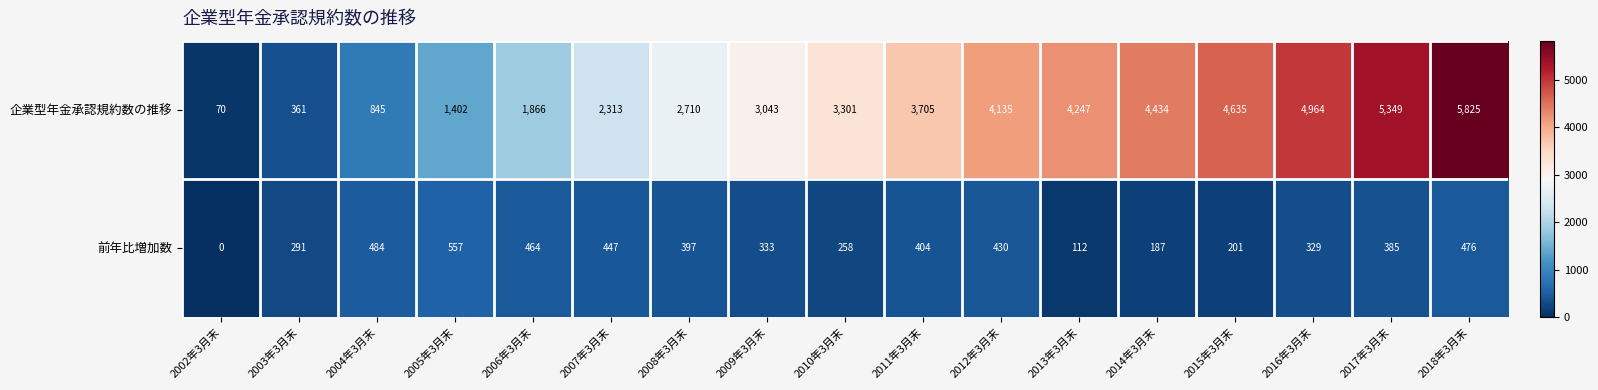

Where is 前年比増加数 nearest to the value 278?

2003年3月末